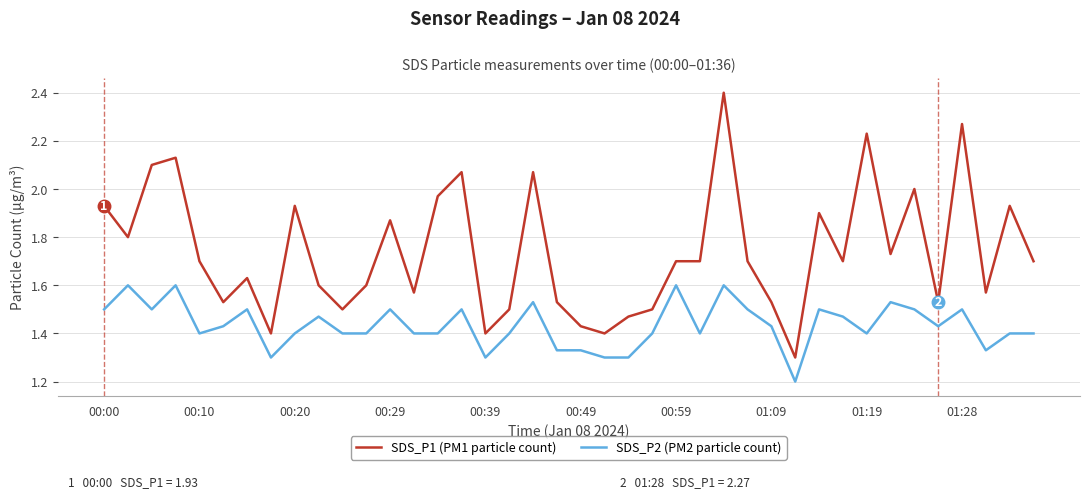

What is the greatest value displayed?

2.4